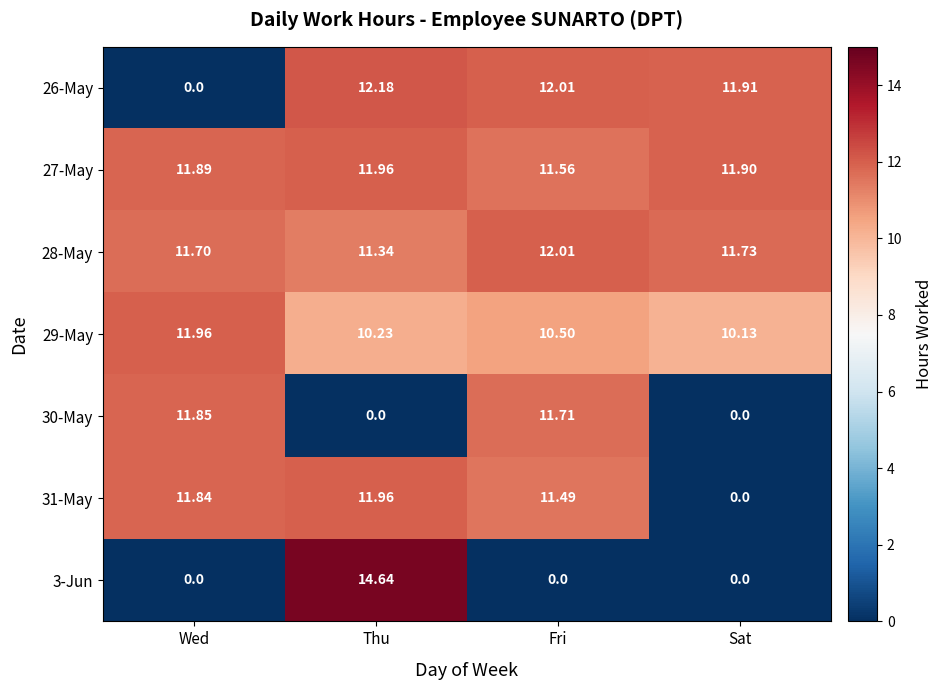

Count the number of data series in this chart.

7